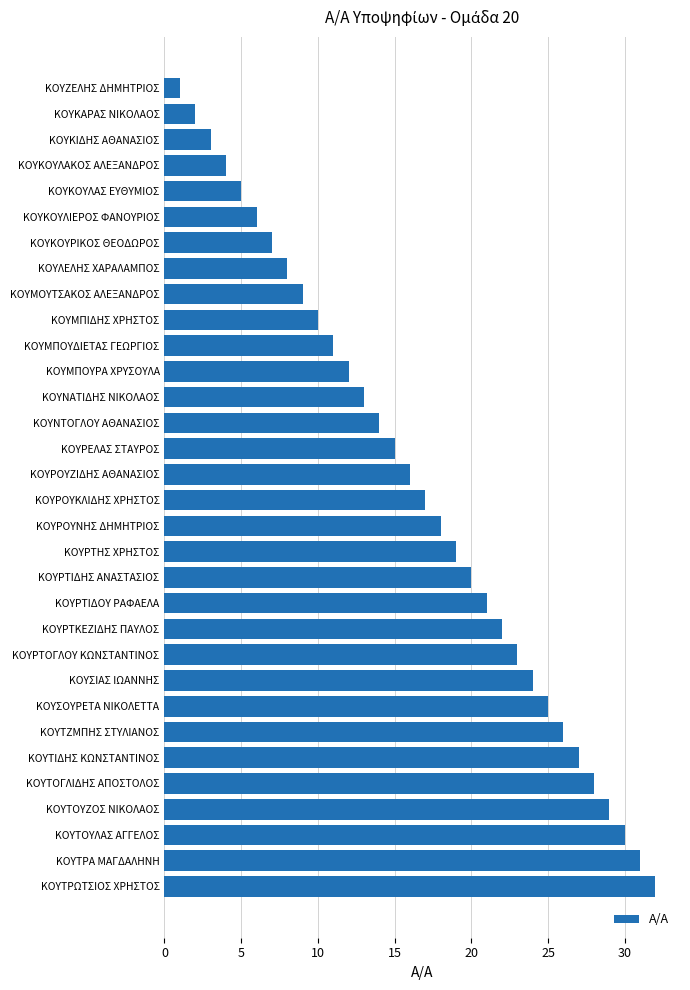

What value does the data have at ΚΟΥΜΠΙΔΗΣ ΧΡΗΣΤΟΣ?

10